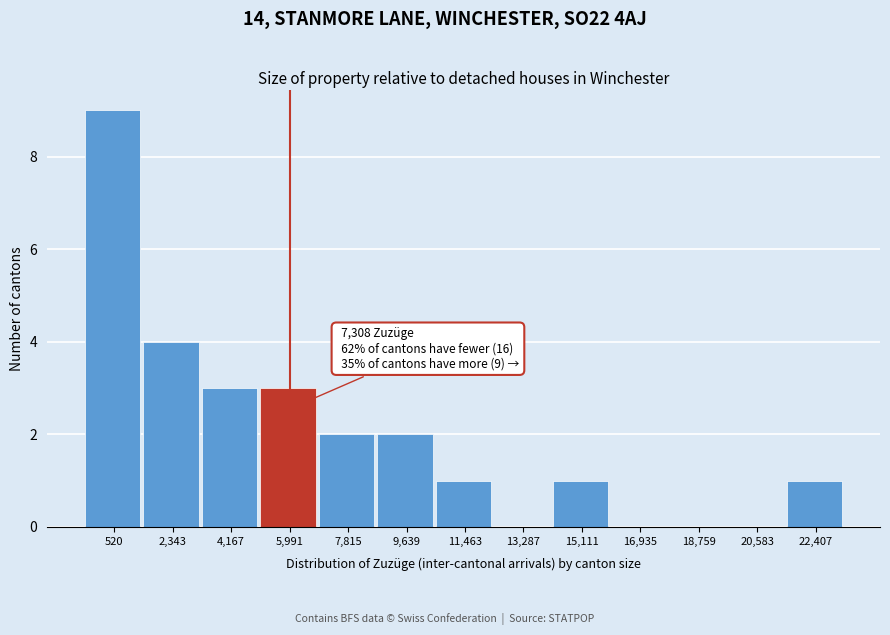

Reading left to right, transcribe all the data shown in this chart.

520=9	2,343=4	4,167=3	5,991=3	7,815=2	9,639=2	11,463=1	13,287=0	15,111=1	16,935=0	18,759=0	20,583=0	22,407=1